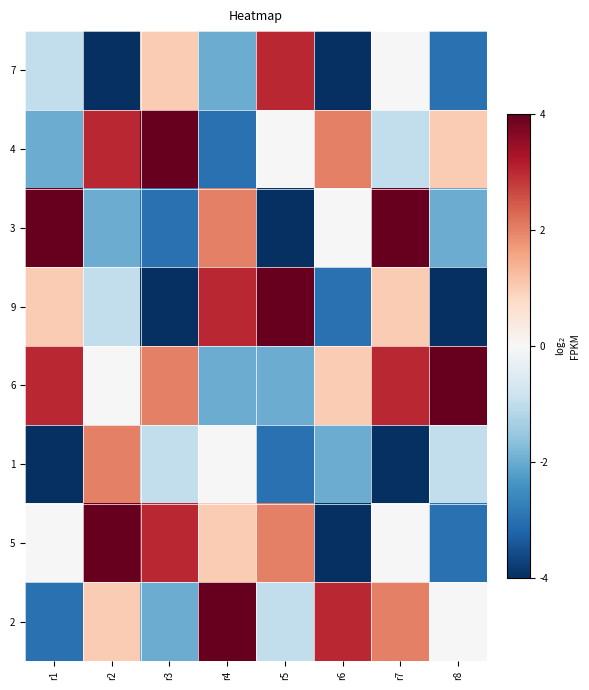

Which has a higher value, r8 or r5?

r5